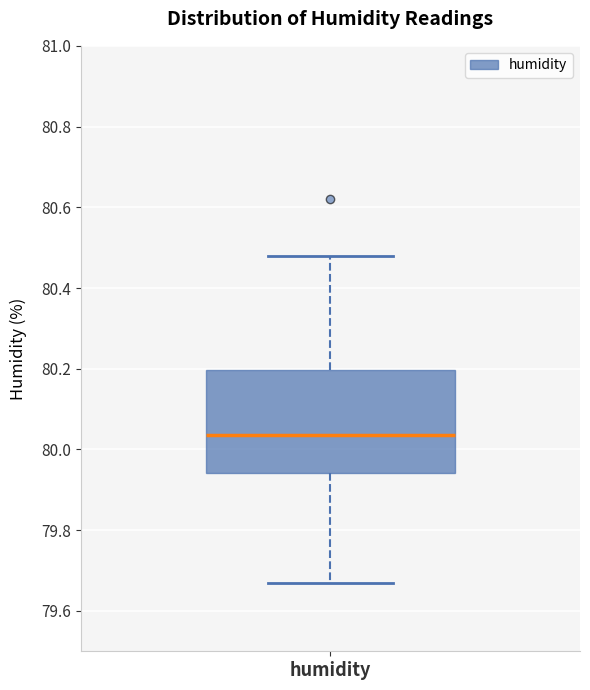

Transcribe this box plot: give where the median line is, the range the box spans, and where the two whiskers end, as read against the y-axis. The values are not printed on the chart, so give them approximately, as read against the axis.

median 80.04, box 79.94 to 80.20, whiskers 79.68 to 80.48